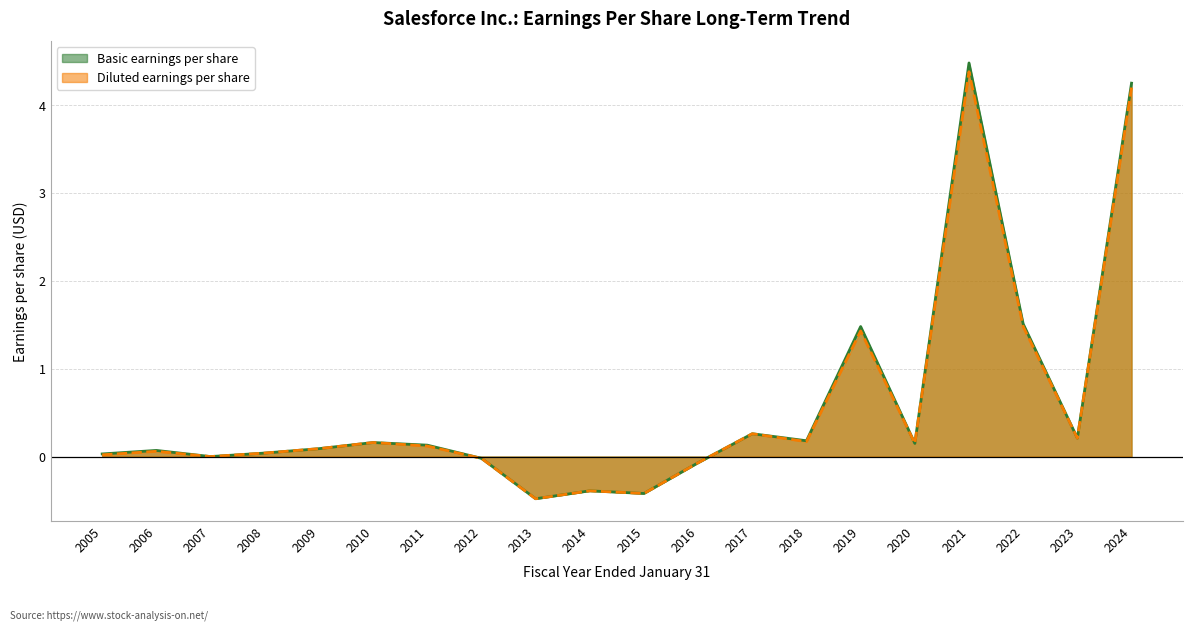

How many interior local valleys does the Diluted earnings per share series have?

6